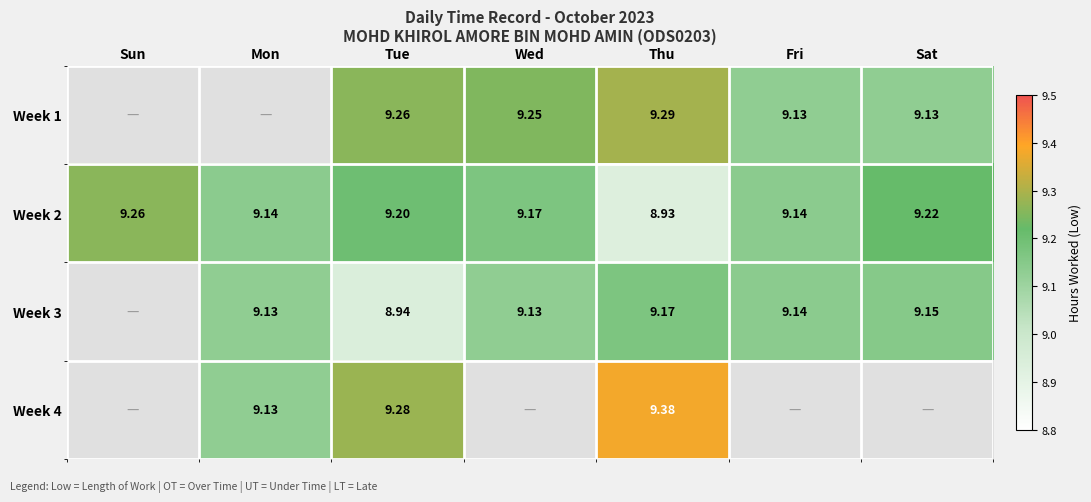

Is the value of Week 2 at Mon greater than the value of Week 1 at Tue?

No